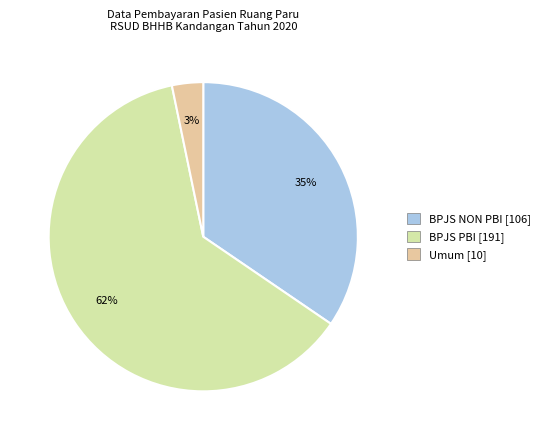

Rank the categories by value from highest to lowest.

BPJS PBI, BPJS NON PBI, Umum